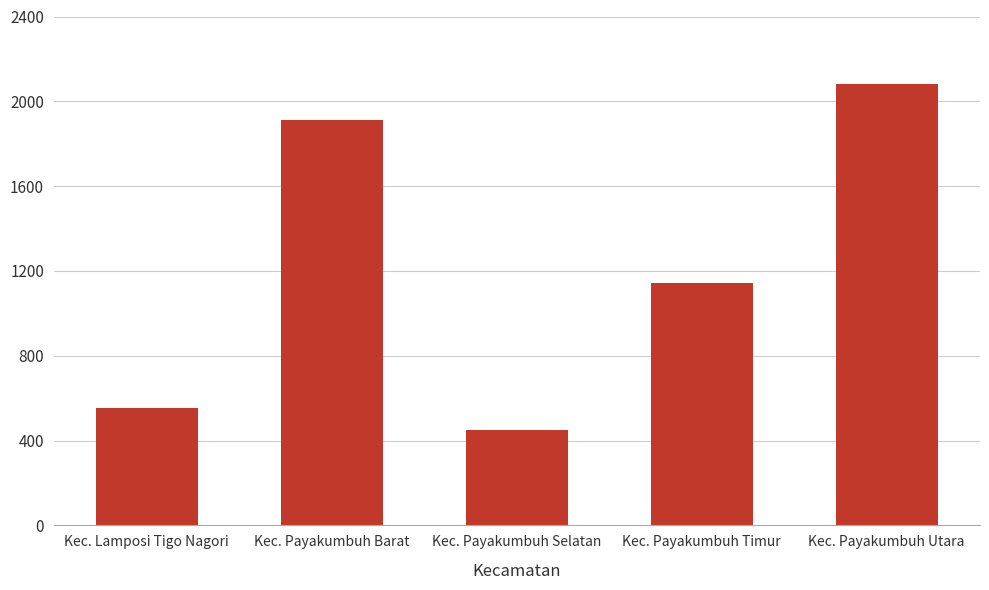

Reading left to right, extract all data points from this chart.

553	1910	451	1143	2081